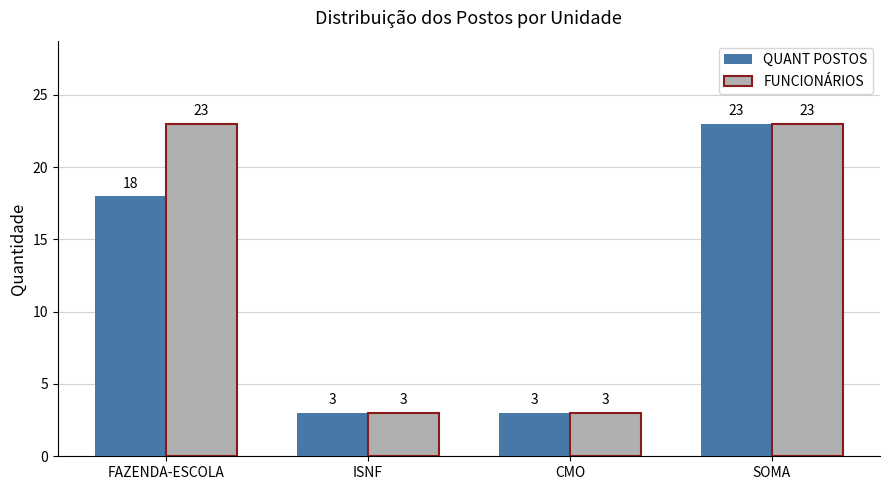

Are the bars horizontal?

No